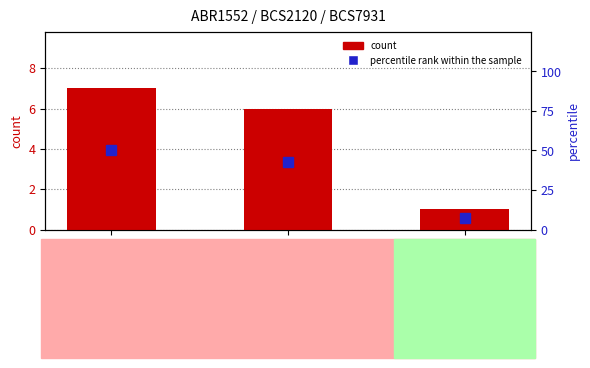

The percentile rank within the sample series shows 4.0 at BCS7931. True or false?

False